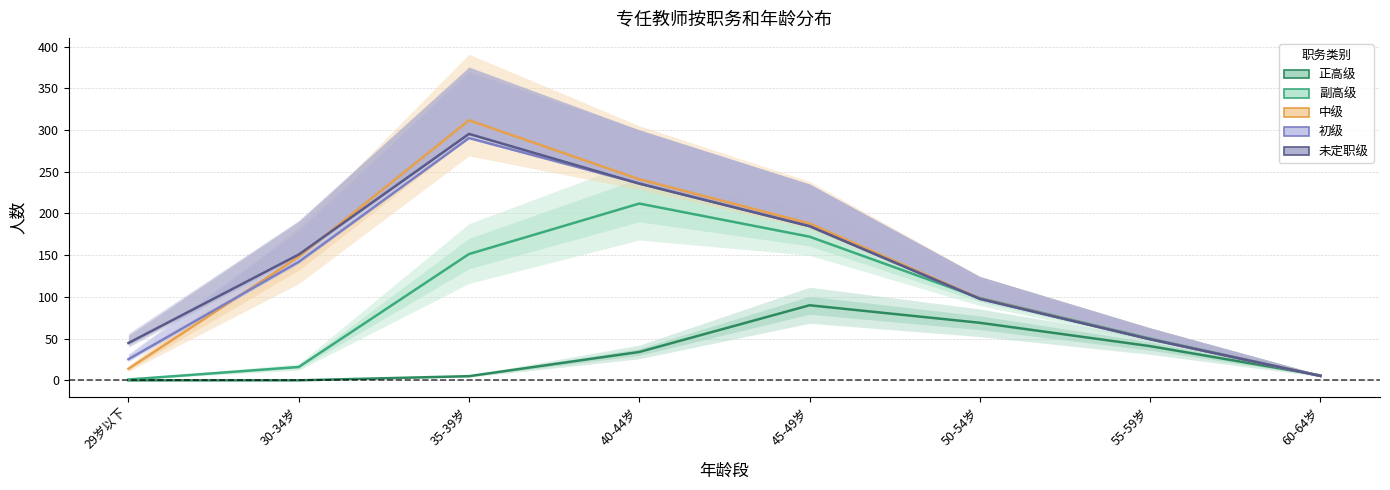

The value of 未定职级 at 50-54岁 is 31.2. True or false?

False